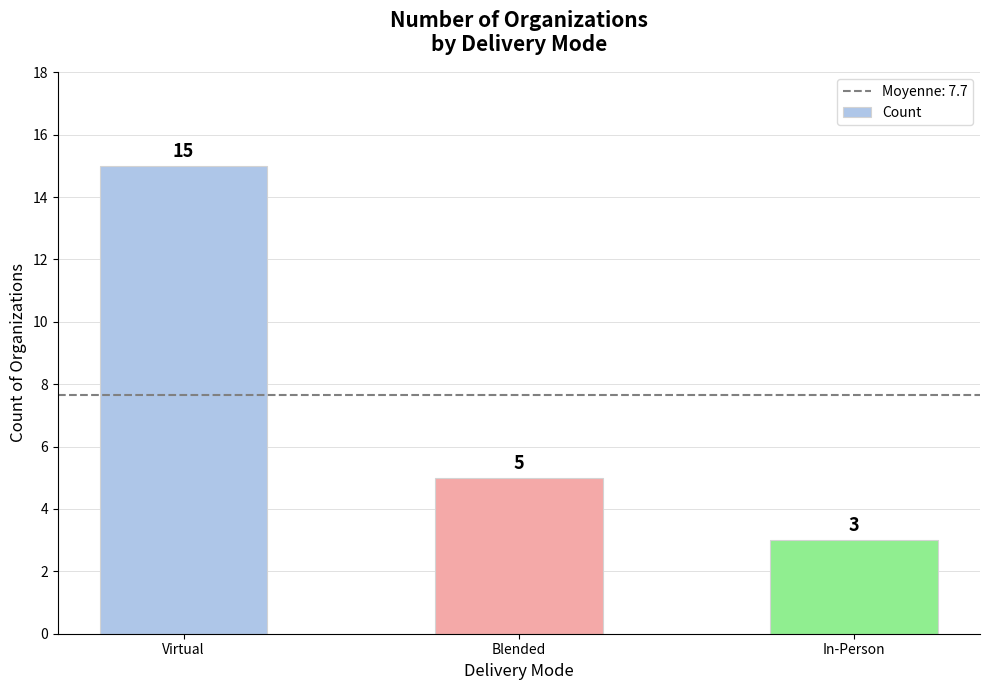

How many data points are less than 5?

1